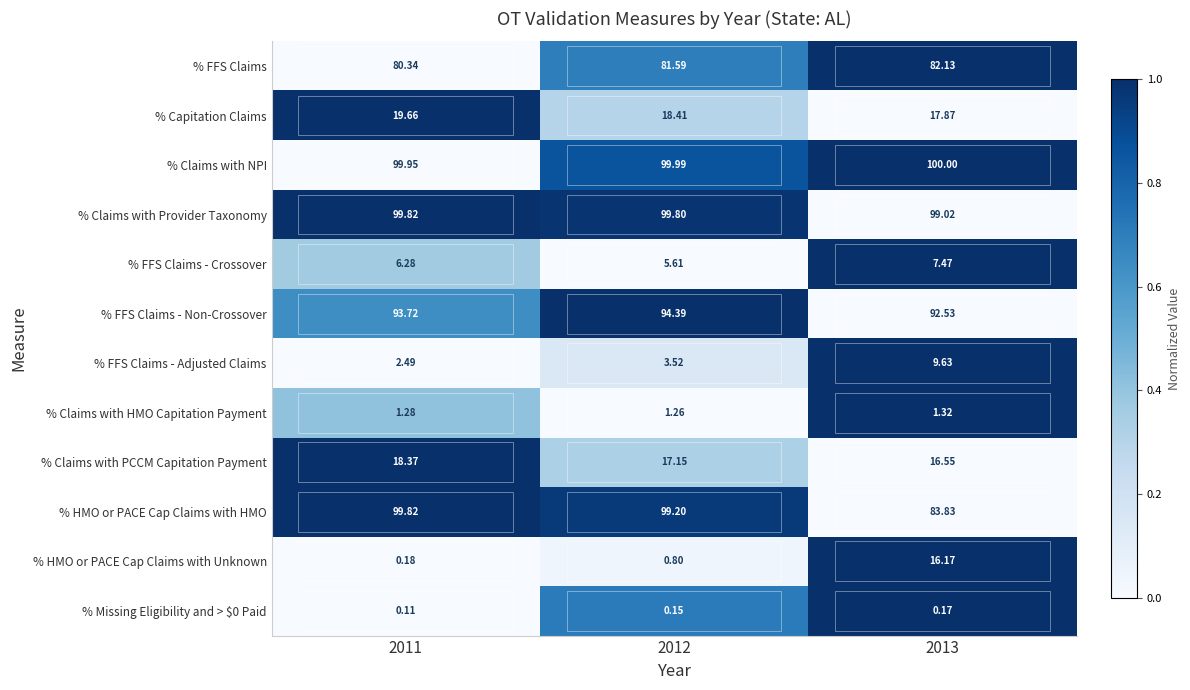

Is the value of % Missing Eligibility and > $0 Paid at 2013 greater than the value of % FFS Claims - Crossover at 2012?

No